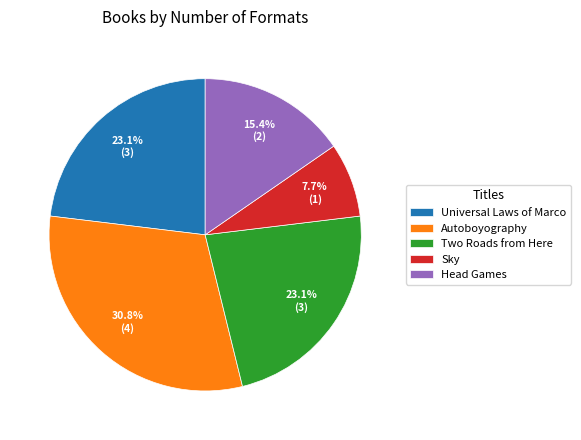

Does Sky account for over 50% of the chart?

No